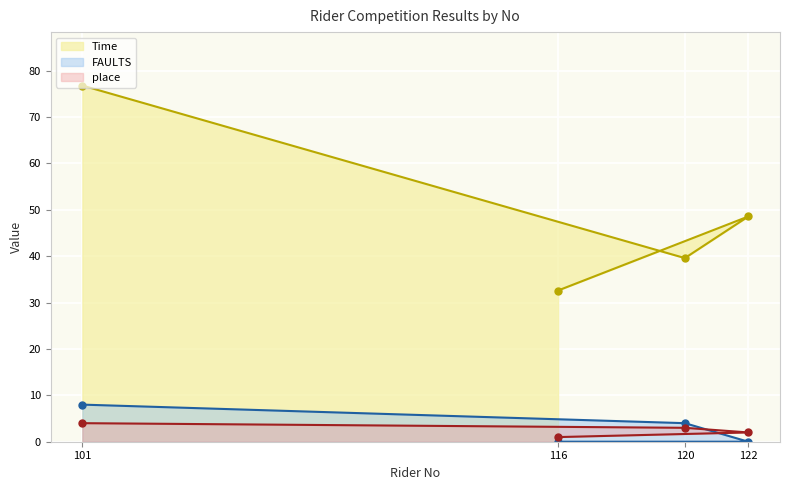

What is the difference between the highest and lowest values at 101?

72.8